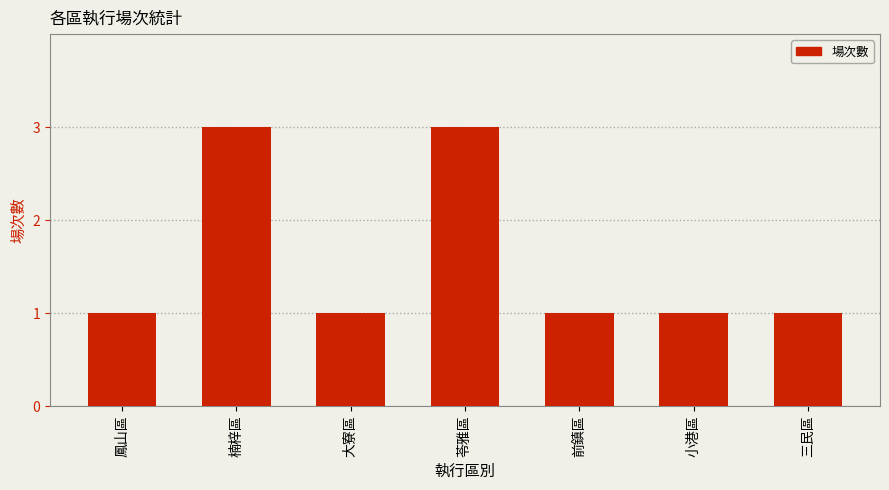

What is the difference between the maximum and minimum values?

2